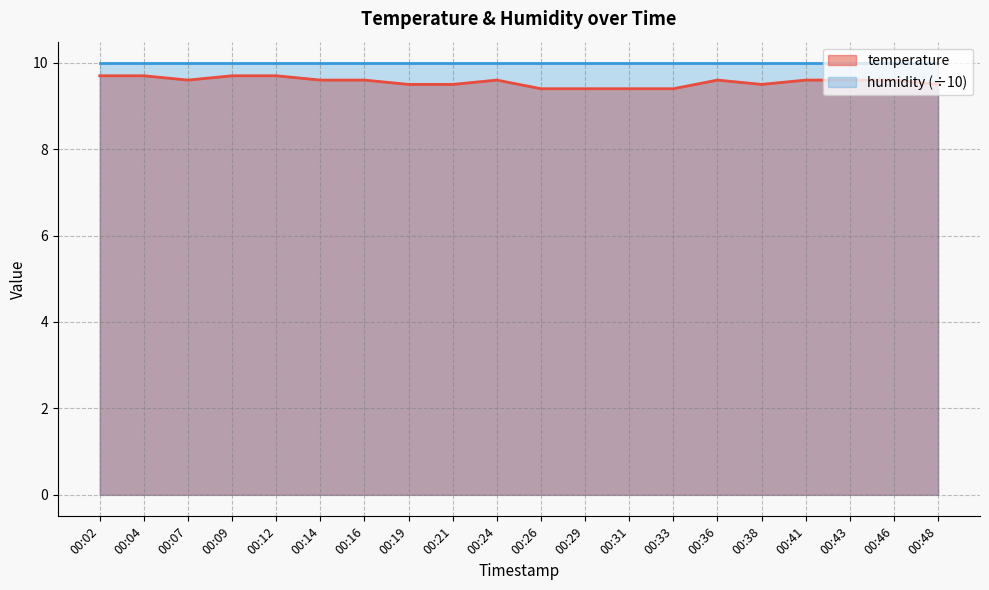

Which category has the lowest value across all series?

00:26